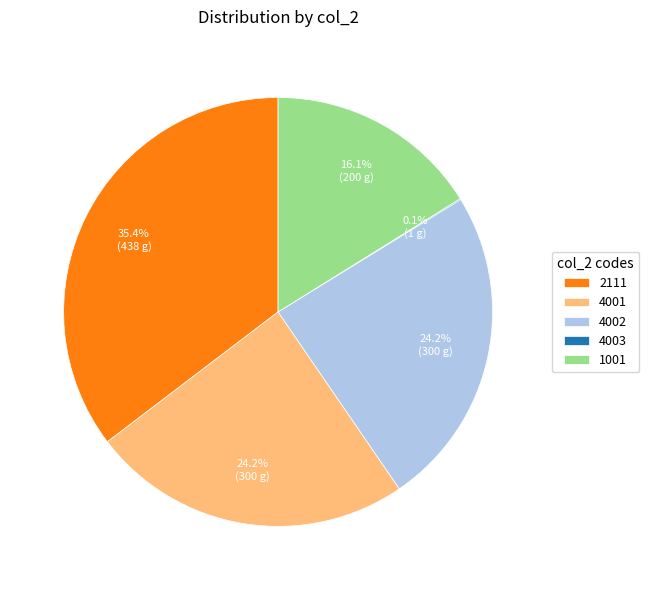

What is the ratio of the value at 2111 to the value at 4001?

1.5